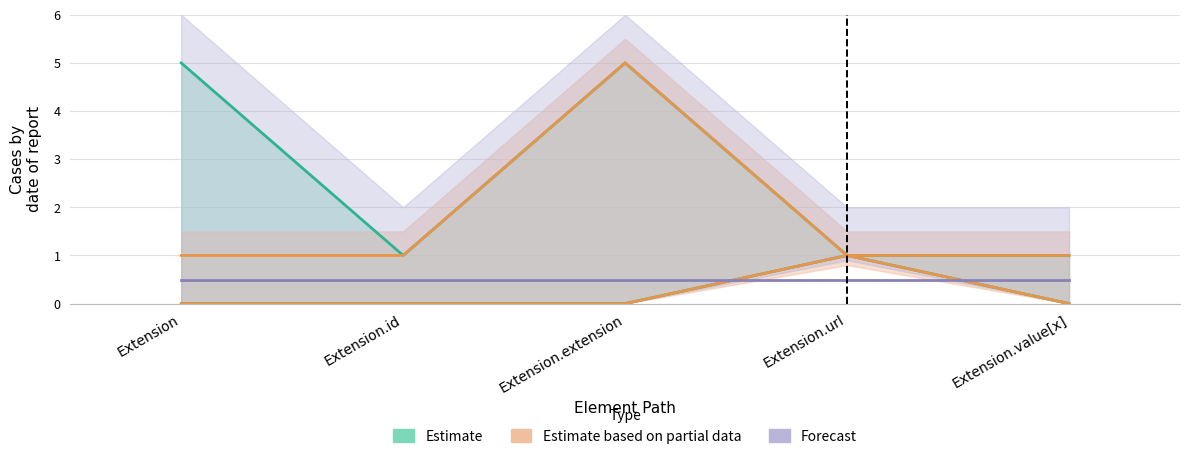

List the labels in order of Base Min value, largest first.

Extension.url, Extension, Extension.id, Extension.extension, Extension.value[x]